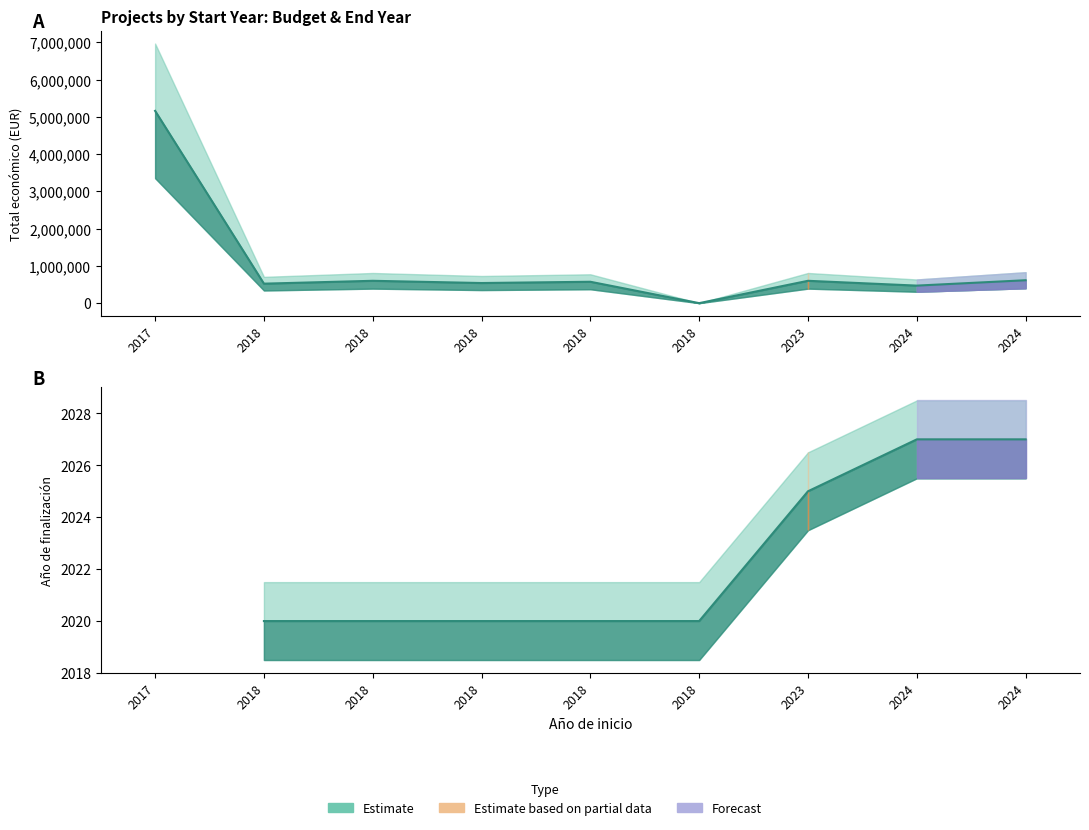

What is the change in value from 2017 to 2018?

-5163335